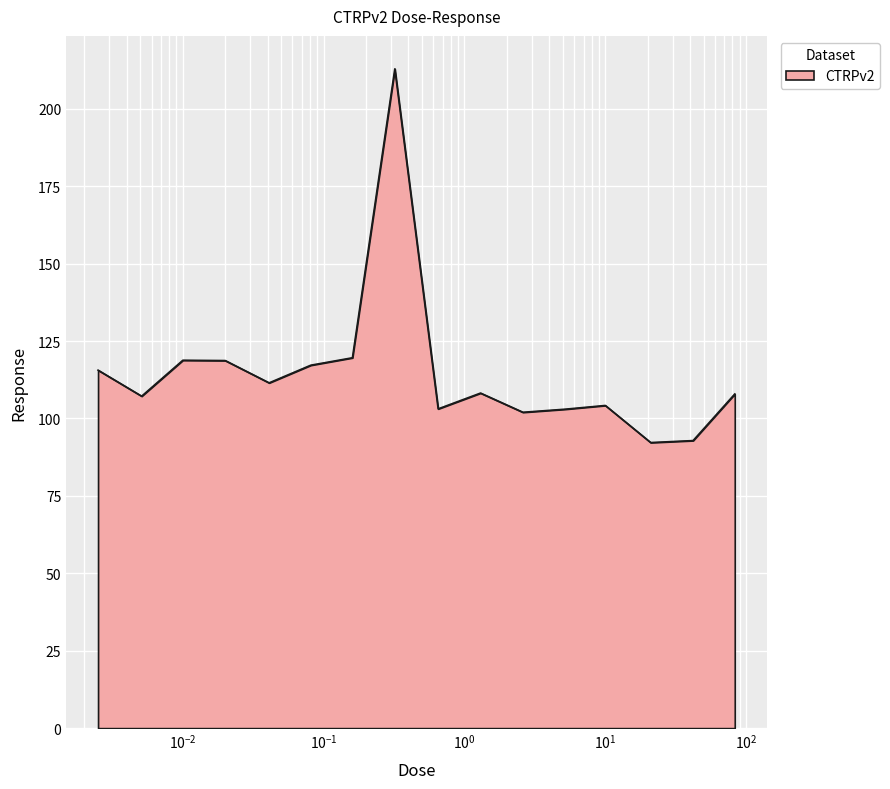

What is the smallest value displayed?

92.2